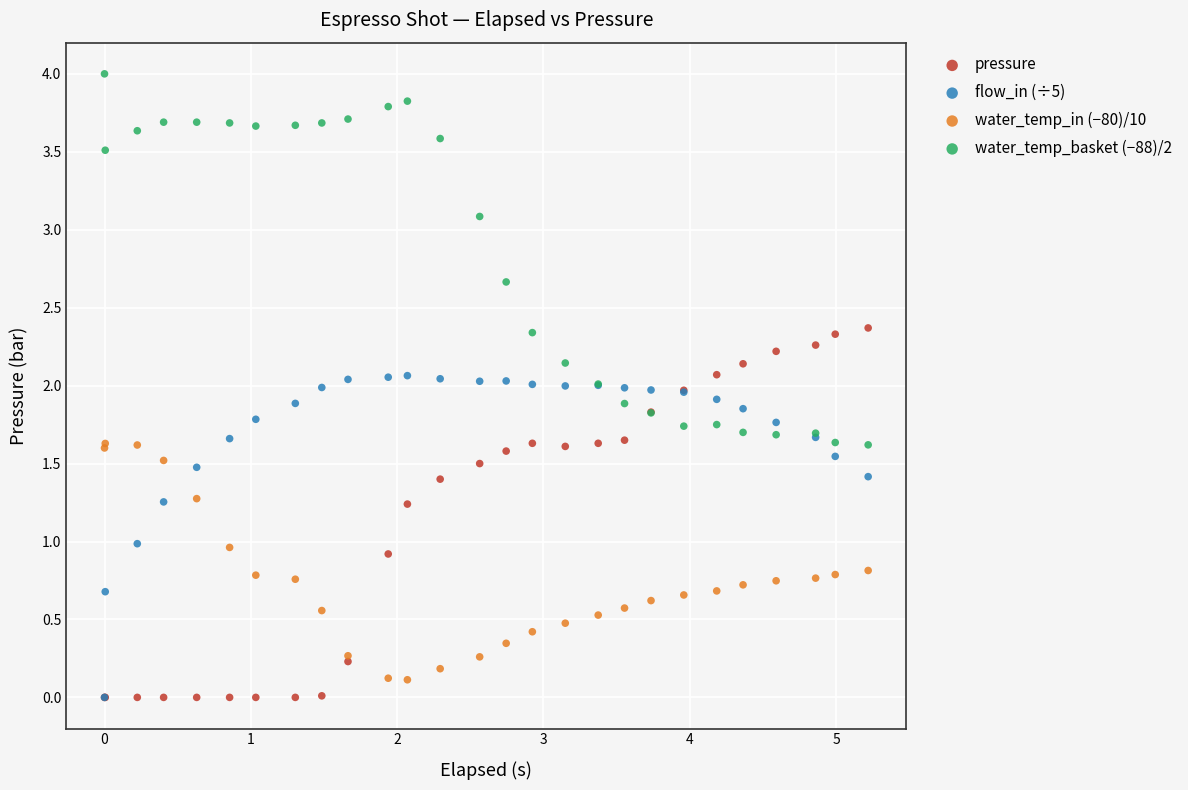

What are all the series names shown in the legend?

pressure, flow_in (÷5), water_temp_in (−80)/10, water_temp_basket (−88)/2